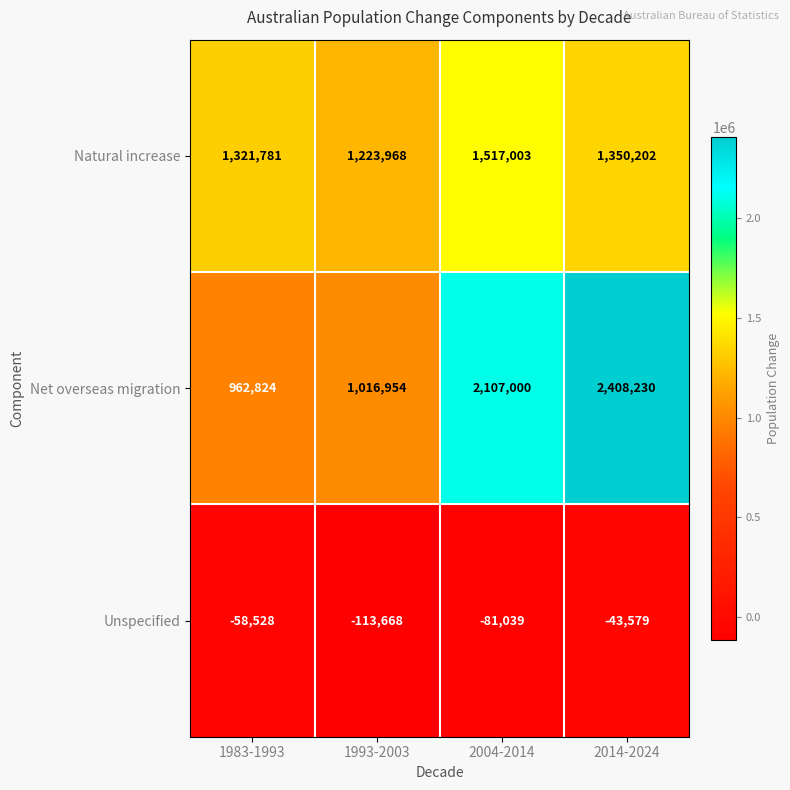

Where does the Unspecified series first go above -58528?

2014-2024